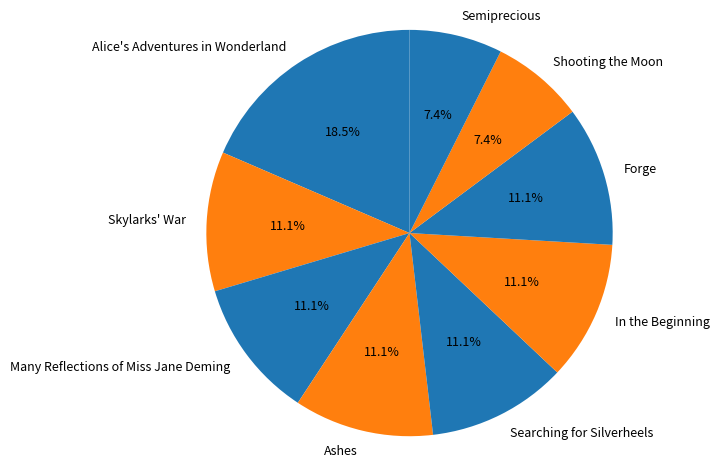

Does any single category account for the majority?

No